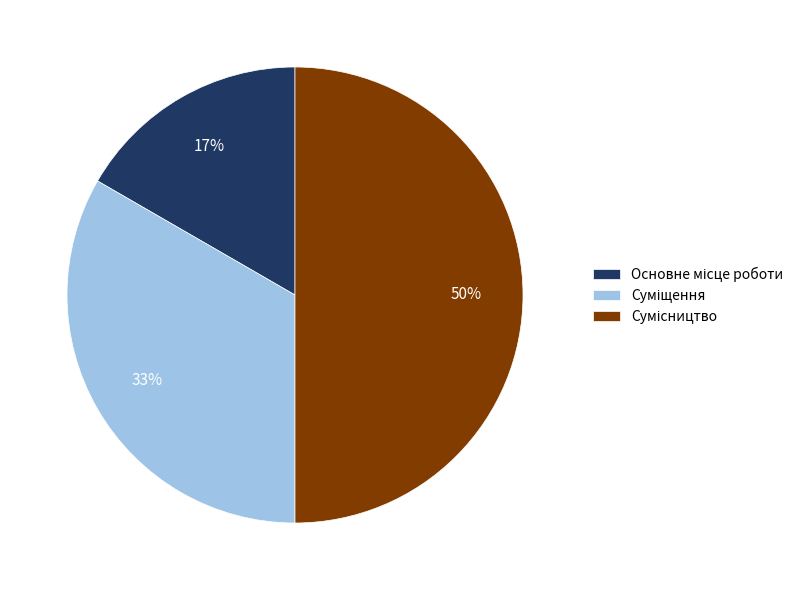

To the nearest percent, what is the average slice percentage?

33%